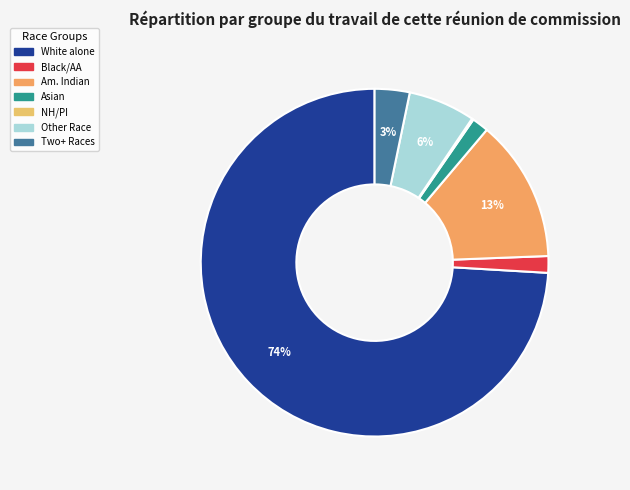

Rank the categories by value from highest to lowest.

White alone, American Indian and Alaska Native, Some Other Race alone, Two or More Races, Black or African American alone, Asian alone, Native Hawaiian and Other Pacific